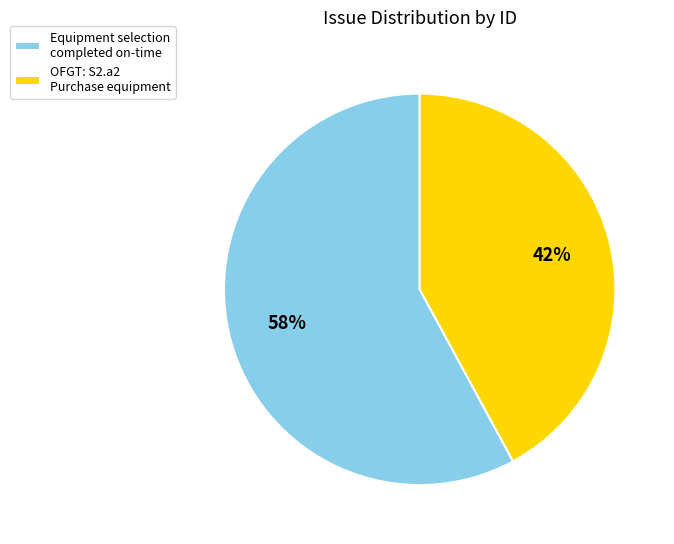

Approximately how many times larger is the value at Equipment selection completed on-time compared to OFGT: S2.a2 Purchase equipment?

1.4